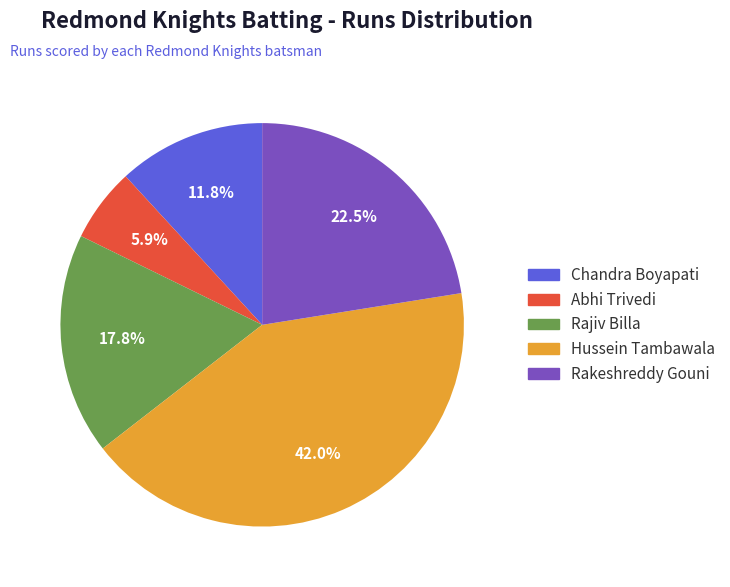

Is there a majority slice in this chart?

No